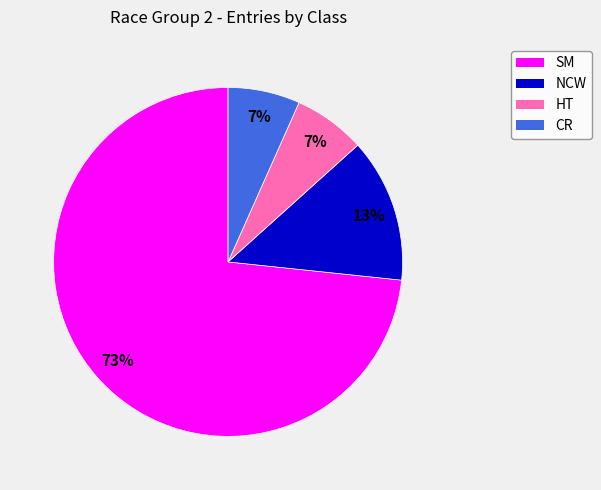

What is the largest slice in the pie chart?

SM